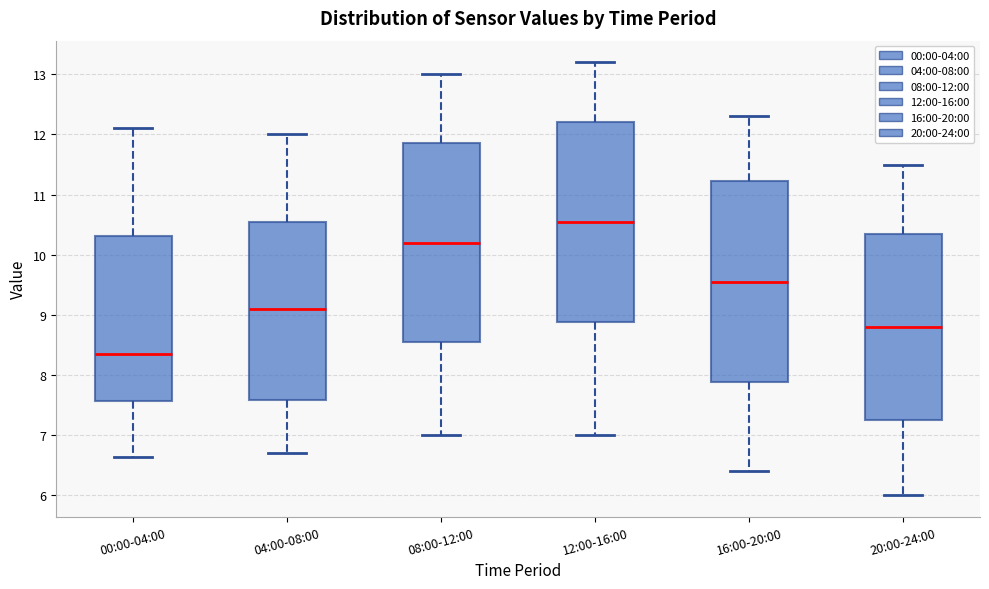

Reading left to right, read every box against the y-axis: the position of its median line, the range the box covers, and the ends of its whiskers. The values are not printed on the chart, so give them approximately, as read against the axis.

00:00-04:00: median 8.4, box 7.6 to 10.3, whiskers 6.6 to 12.1
04:00-08:00: median 9.1, box 7.6 to 10.6, whiskers 6.7 to 12.0
08:00-12:00: median 10.2, box 8.6 to 11.9, whiskers 7.0 to 13.0
12:00-16:00: median 10.6, box 8.9 to 12.2, whiskers 7.0 to 13.2
16:00-20:00: median 9.6, box 7.9 to 11.2, whiskers 6.4 to 12.3
20:00-24:00: median 8.8, box 7.3 to 10.4, whiskers 6.0 to 11.5